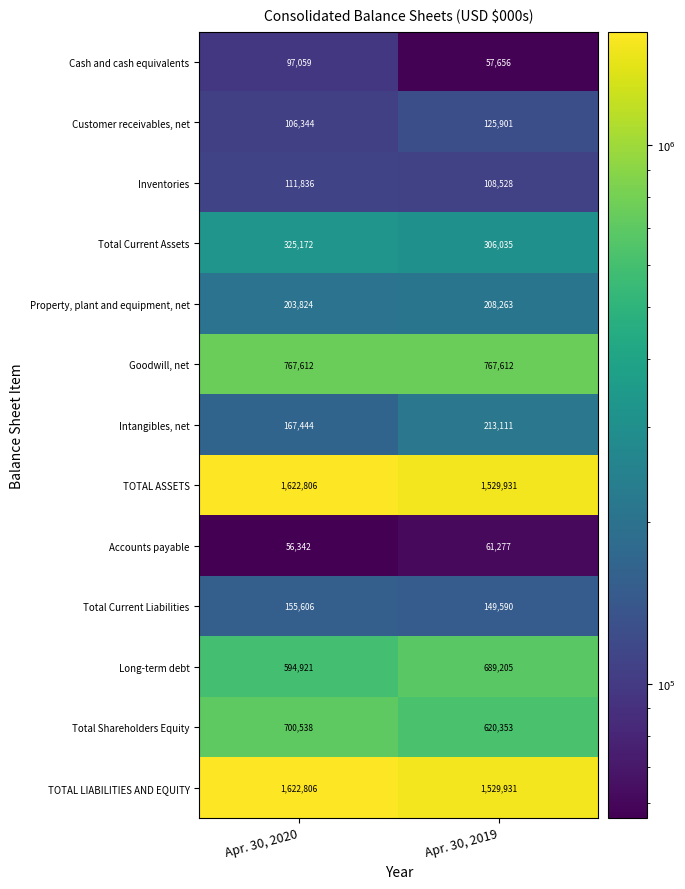

What is the difference between the Intangibles, net values at Apr. 30, 2020 and Apr. 30, 2019?

45667